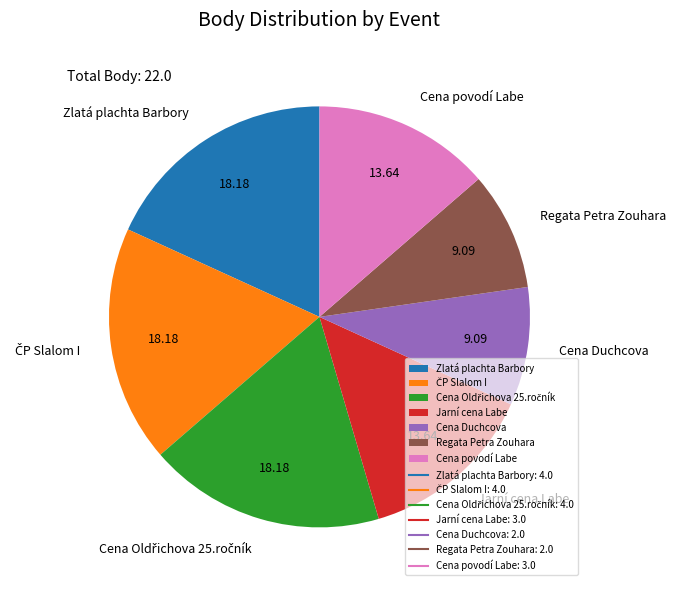

Approximately how many times larger is the value at Regata Petra Zouhara compared to Cena povodí Labe?

0.7